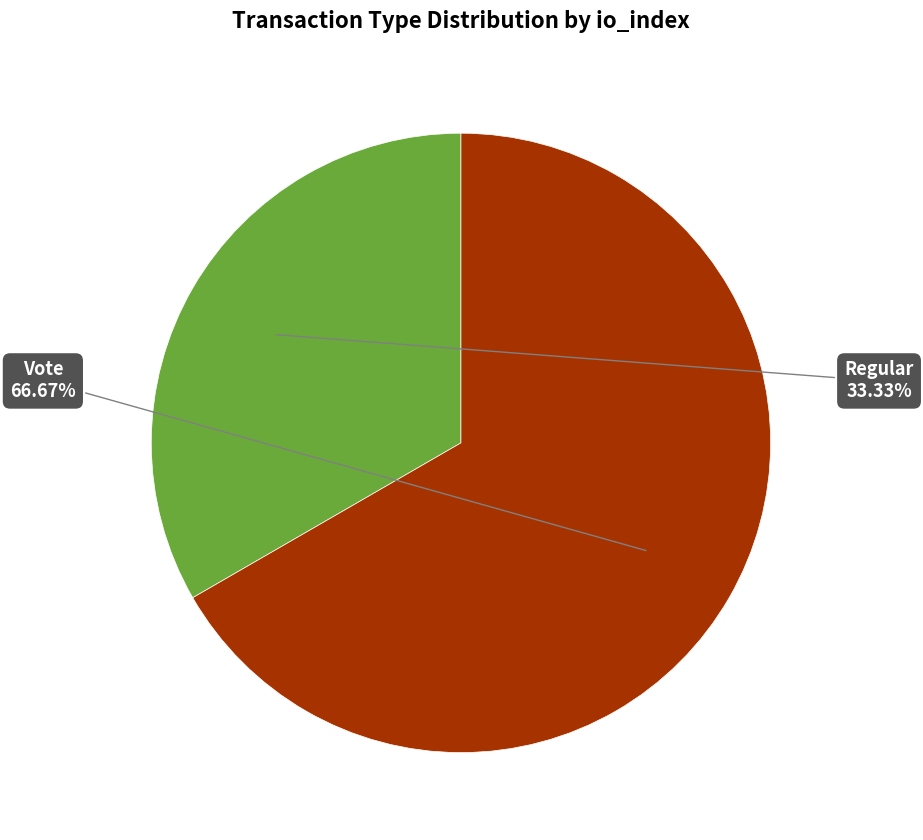

How many segments does this pie chart have?

2